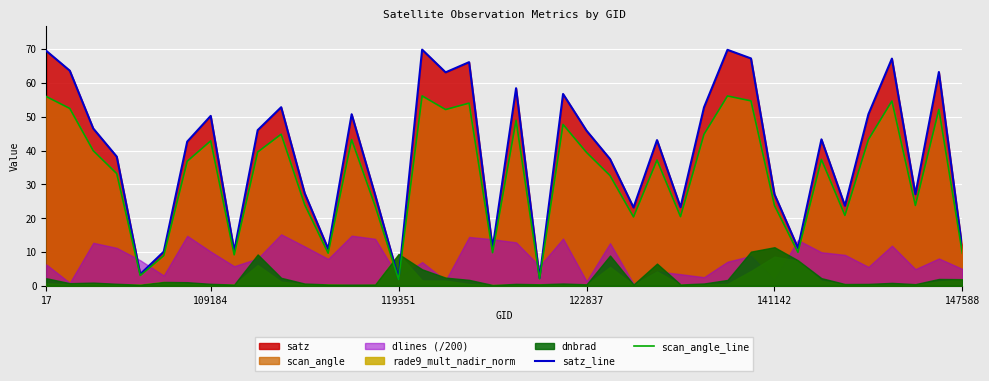

Is it true that satz_line equals 23.1 at 17?

False